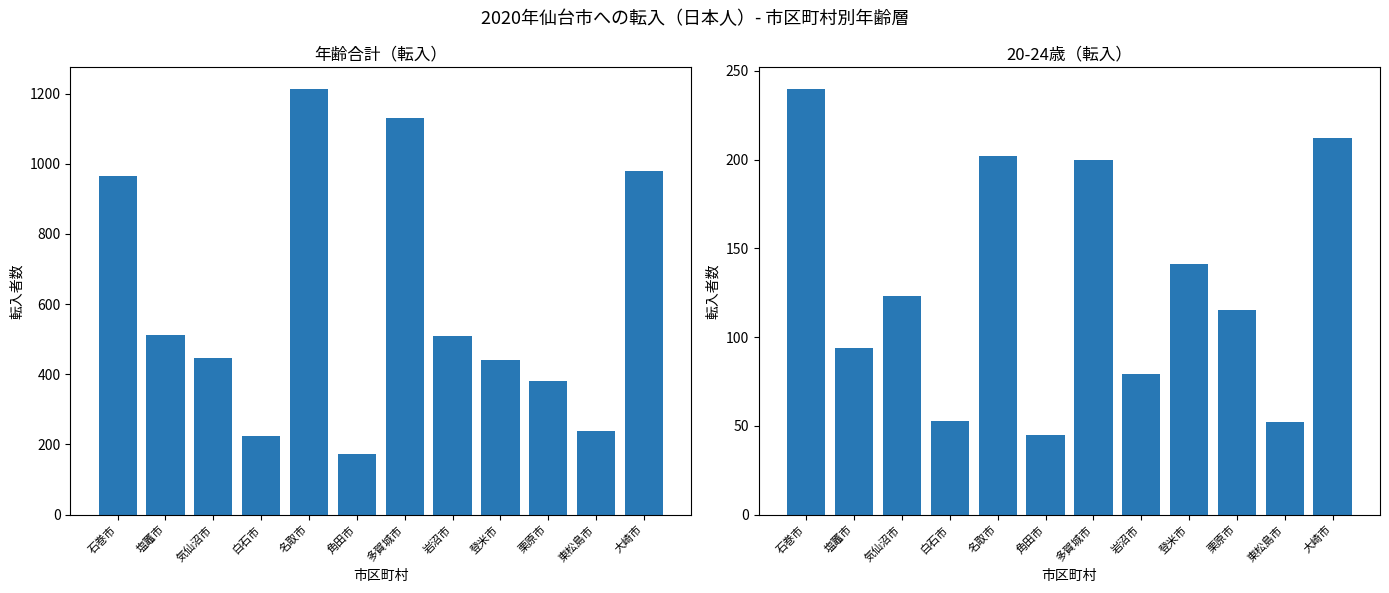

List the labels in order of 20-24歳 value, largest first.

石巻市, 大崎市, 名取市, 多賀城市, 登米市, 気仙沼市, 栗原市, 塩竈市, 岩沼市, 白石市, 東松島市, 角田市